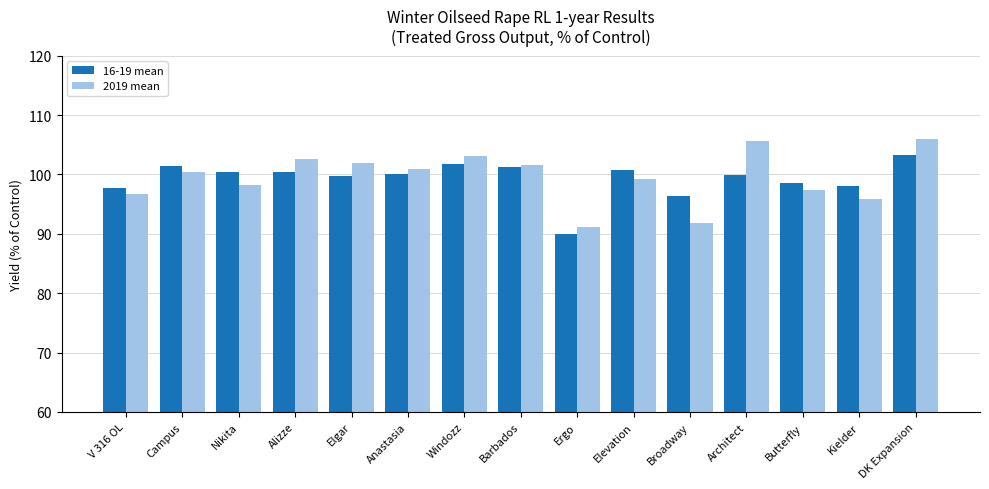

What position from the left is Windozz?

7